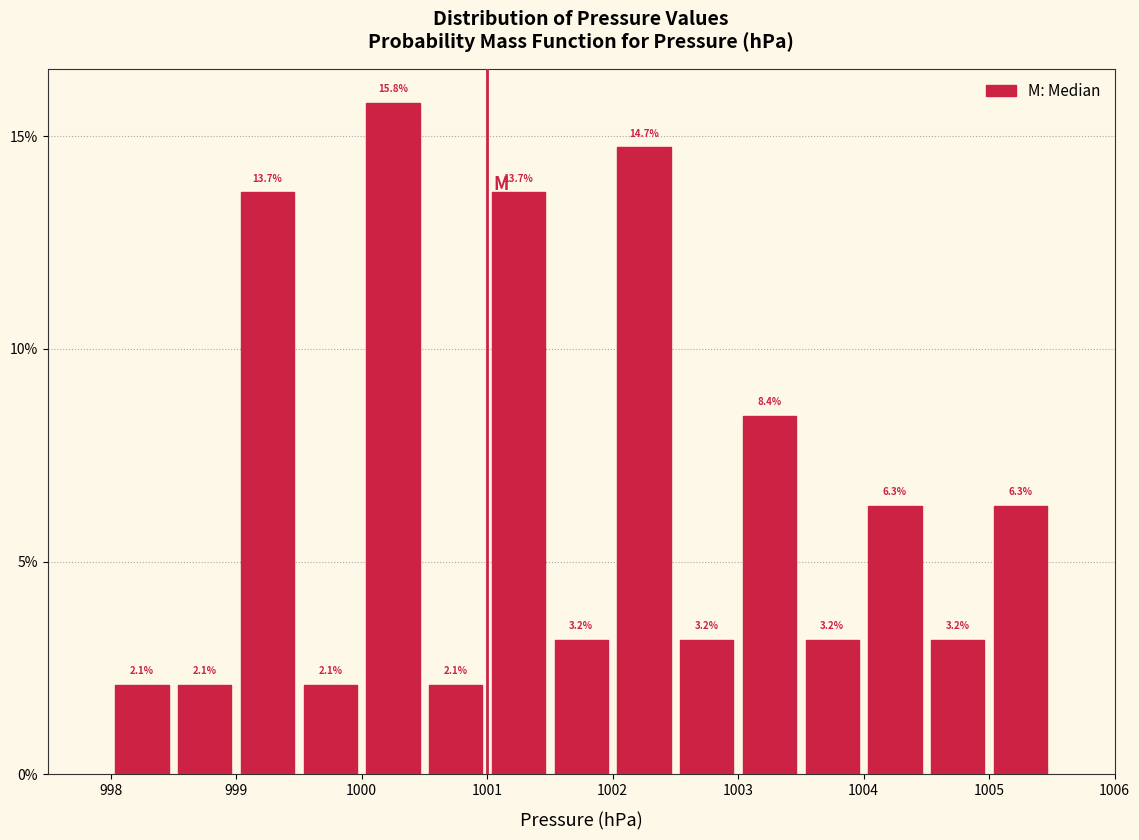

Reading left to right, transcribe this chart: for each bar, give the range it covers on the x-axis and its height.

998.0 to 998.5: 2.1
998.5 to 999.0: 2.1
999.0 to 999.5: 13.7
999.5 to 1000.0: 2.1
1000.0 to 1000.5: 15.8
1000.5 to 1001.0: 2.1
1001.0 to 1001.5: 13.7
1001.5 to 1002.0: 3.2
1002.0 to 1002.5: 14.7
1002.5 to 1003.0: 3.2
1003.0 to 1003.5: 8.4
1003.5 to 1004.0: 3.2
1004.0 to 1004.5: 6.3
1004.5 to 1005.0: 3.2
1005.0 to 1005.5: 6.3